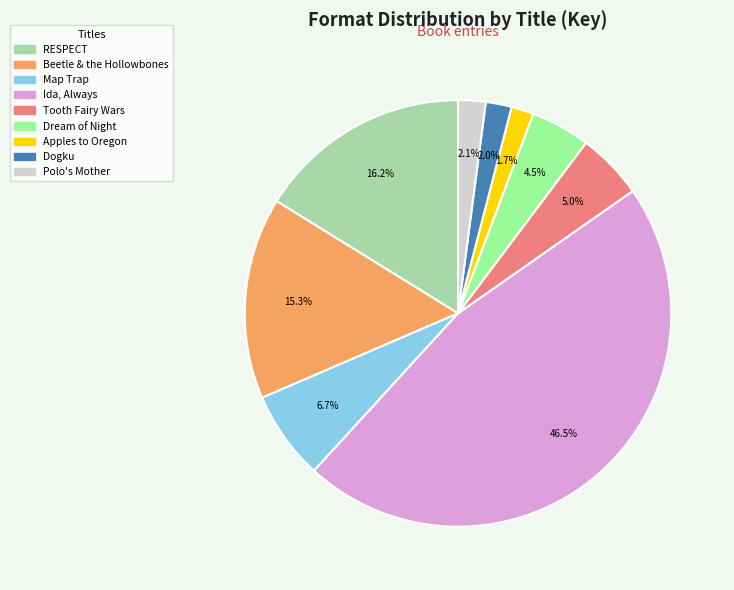

Rank the categories by value from lowest to highest.

Apples to Oregon, Dogku, Polo's Mother, Dream of Night, Tooth Fairy Wars, Map Trap, Beetle & the Hollowbones, RESPECT, Ida, Always